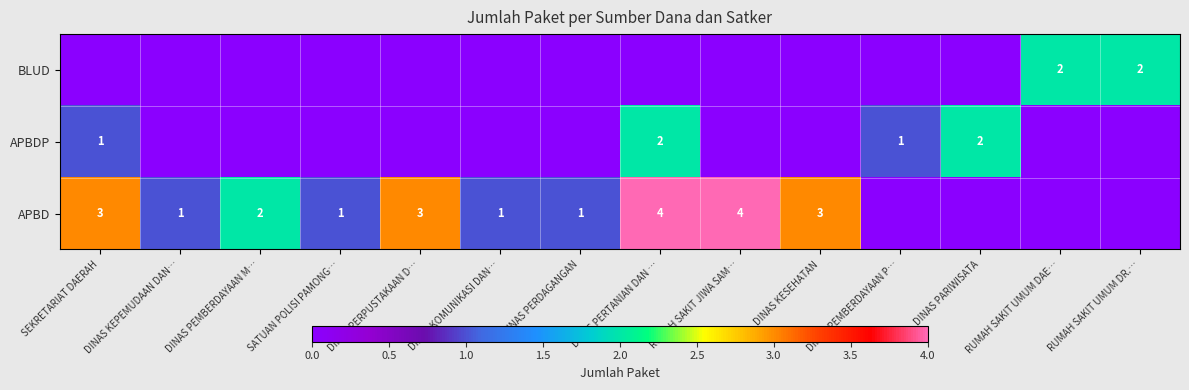

True or false: APBDP has a value of 0 at DINAS KEPEMUDAAN DAN….

True